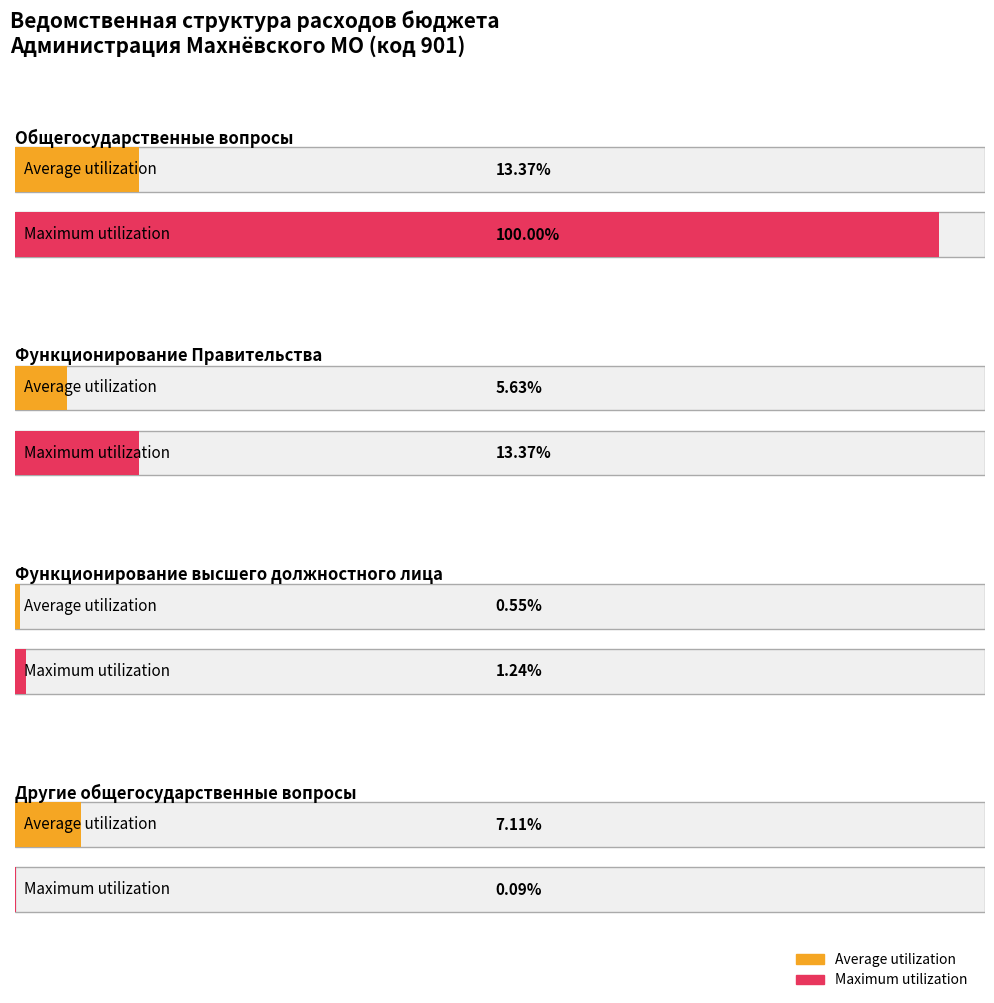

How many groups of bars are there?

4